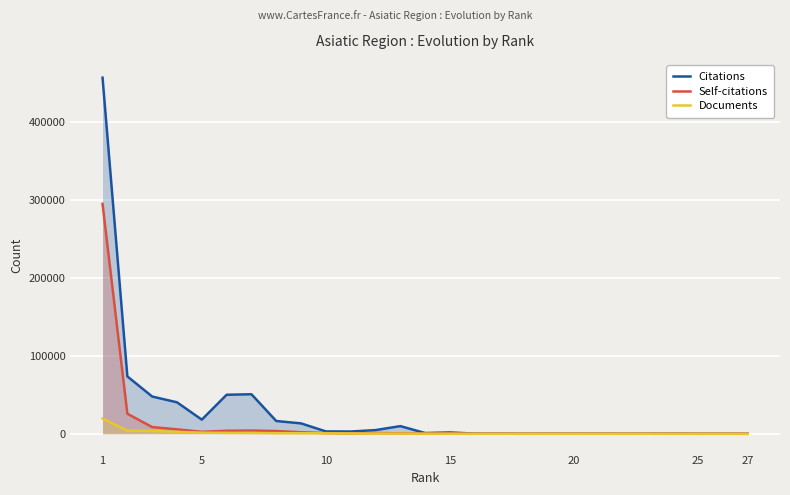

How many data points does each series have?

27